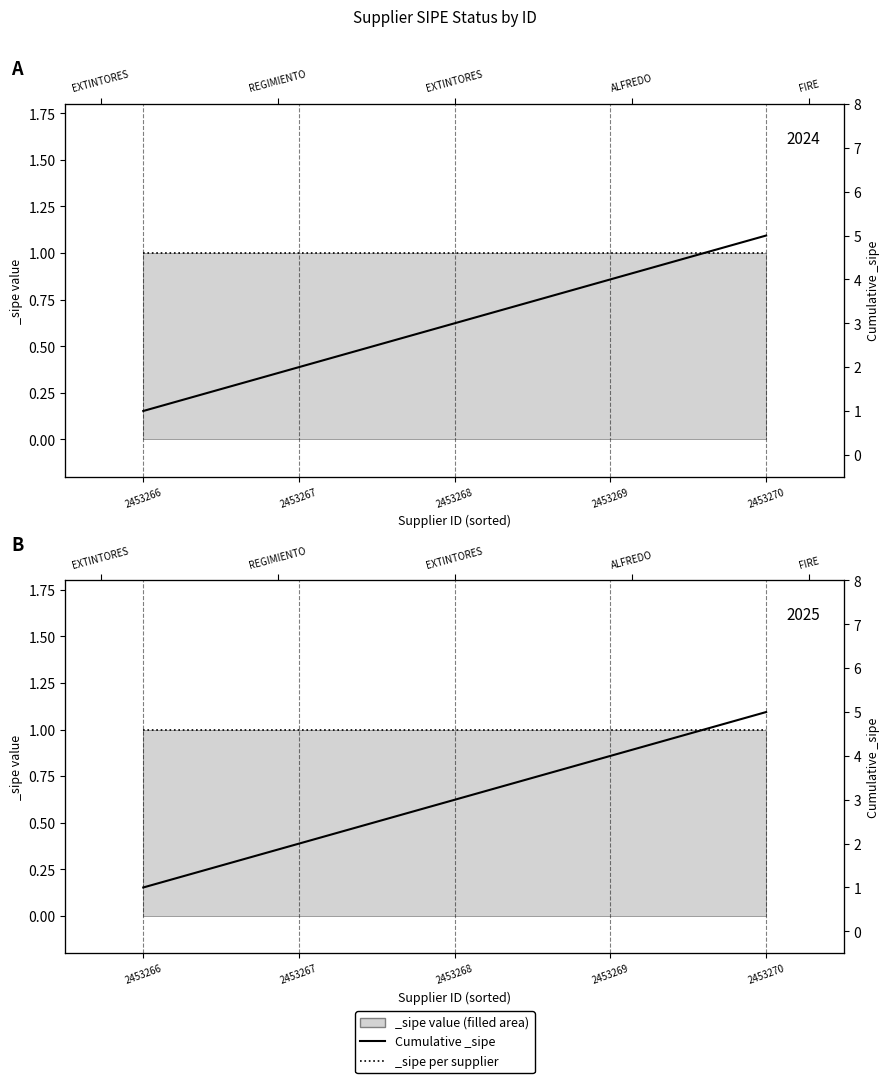

Rank the categories by value from highest to lowest.

2453270, 2453269, 2453268, 2453267, 2453266